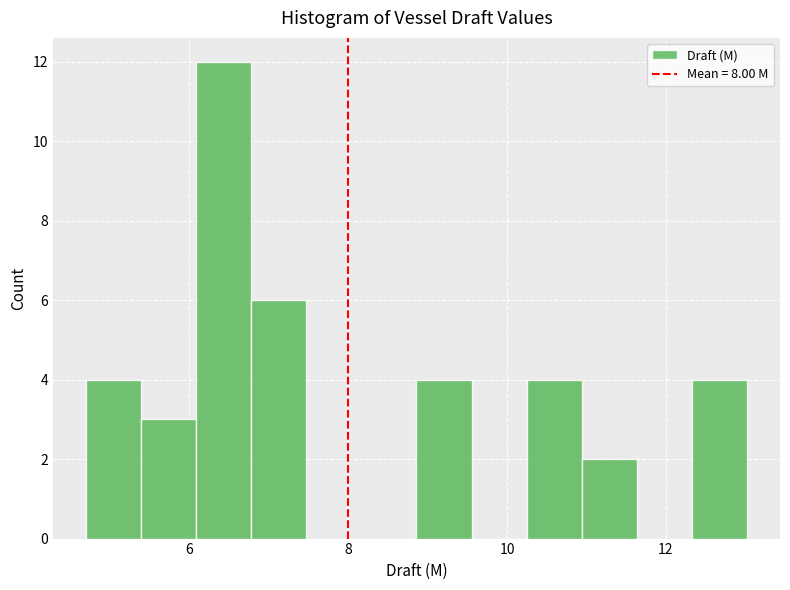

Around what value on the x-axis is the tallest bar? Give the approximate position of its centre, as read against the axis.

6.4